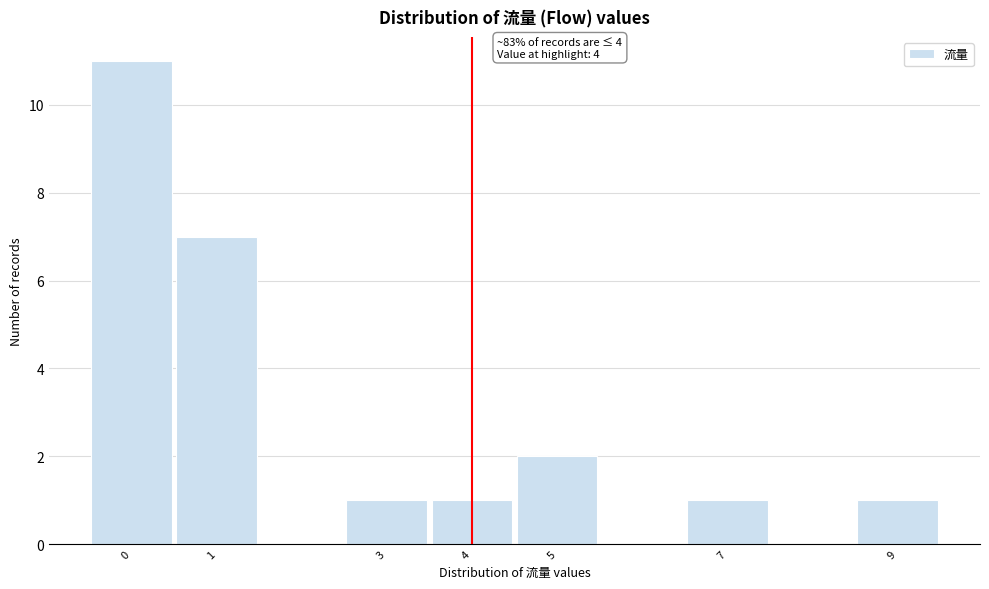

Which range on the x-axis has the tallest bar?

-0.5 to 0.5